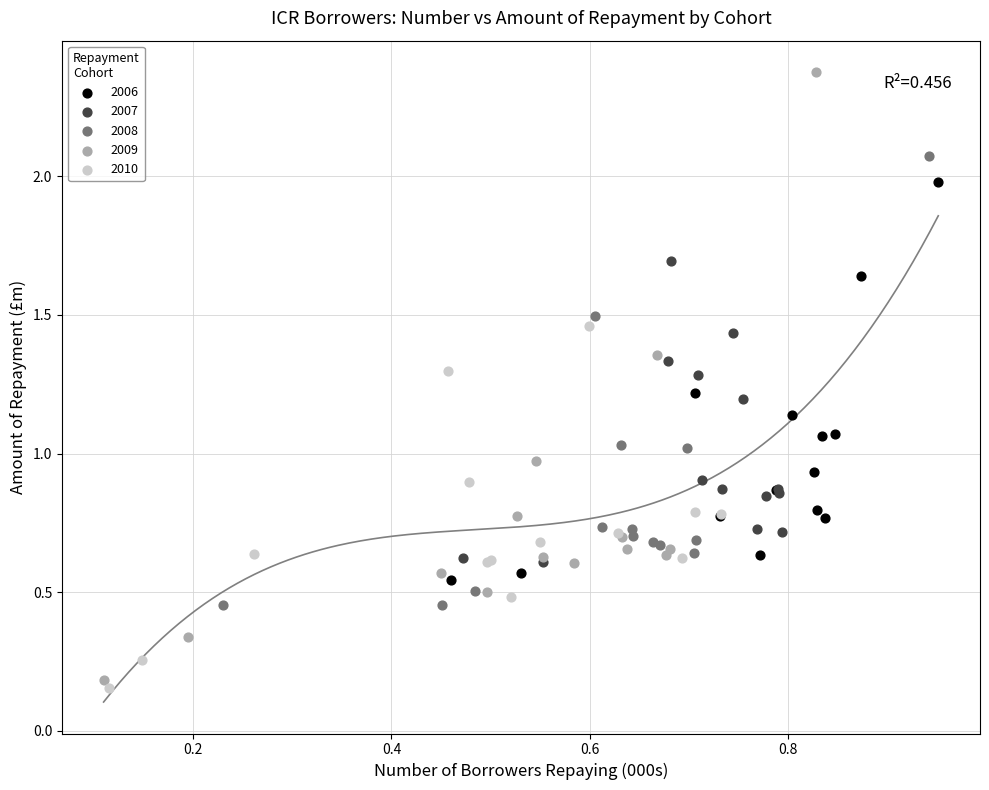

Which series contains the highest Y value?

2009